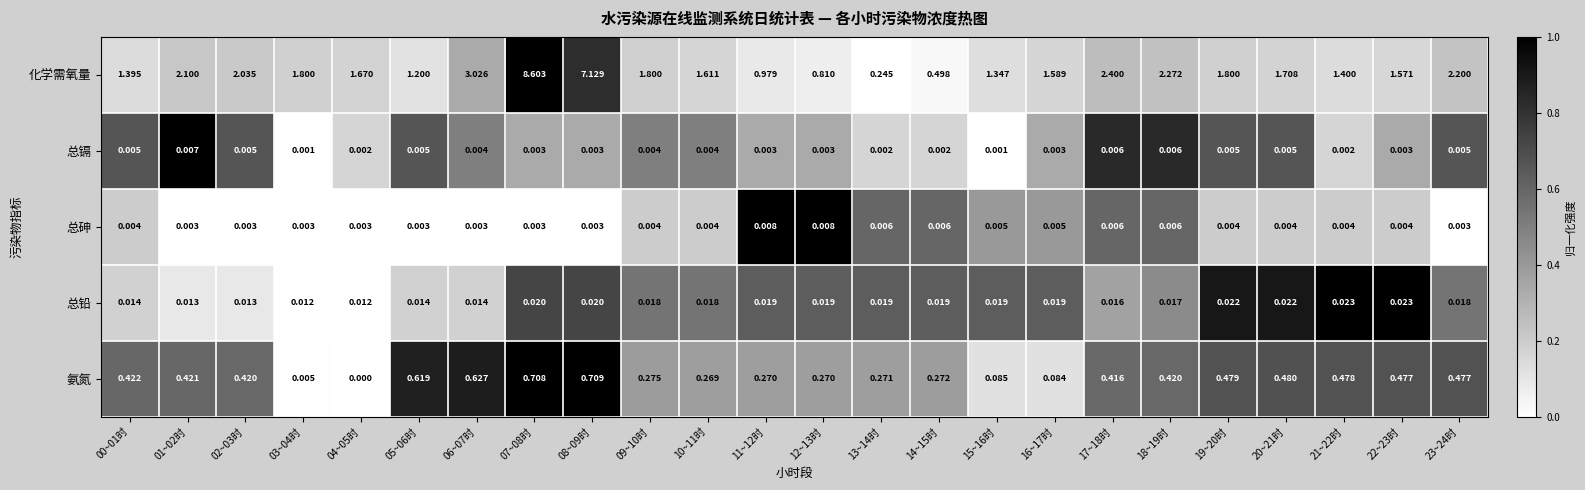

Which series has the widest spread of values?

化学需氧量